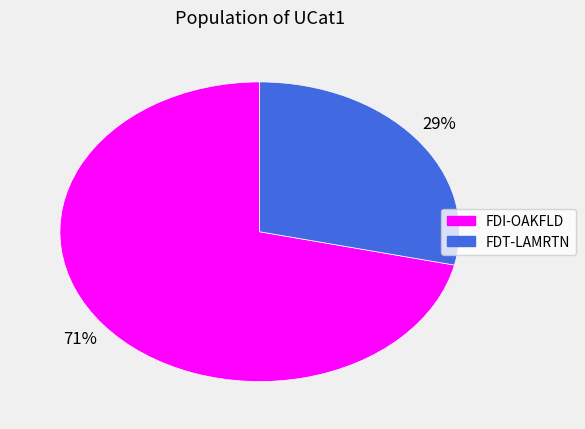

To the nearest percent, what is the combined percentage of FDT-LAMRTN and FDI-OAKFLD?

100%